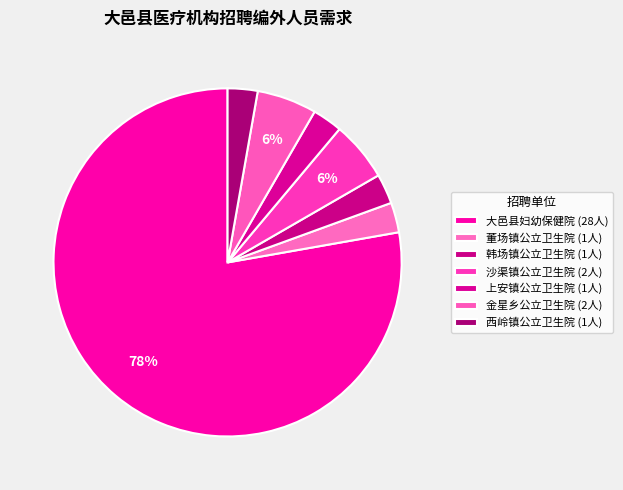

What percentage is the 金星乡公立卫生院 slice, to the nearest percent?

6%